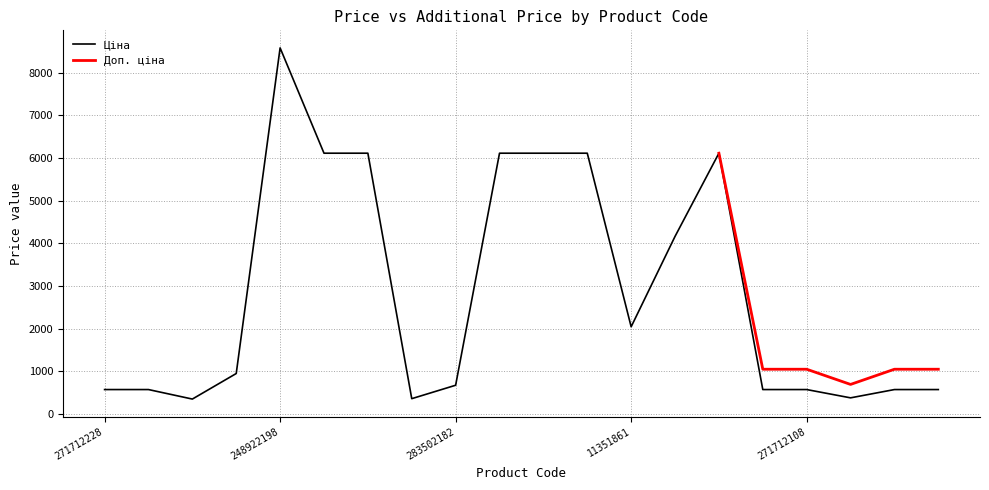

What position from the right is 248922198?

16